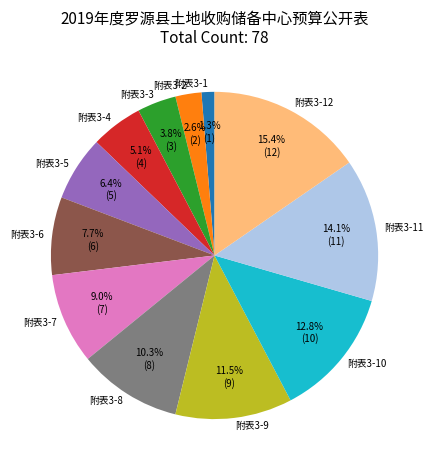

Rank the categories by value from highest to lowest.

附表3-12, 附表3-11, 附表3-10, 附表3-9, 附表3-8, 附表3-7, 附表3-6, 附表3-5, 附表3-4, 附表3-3, 附表3-2, 附表3-1